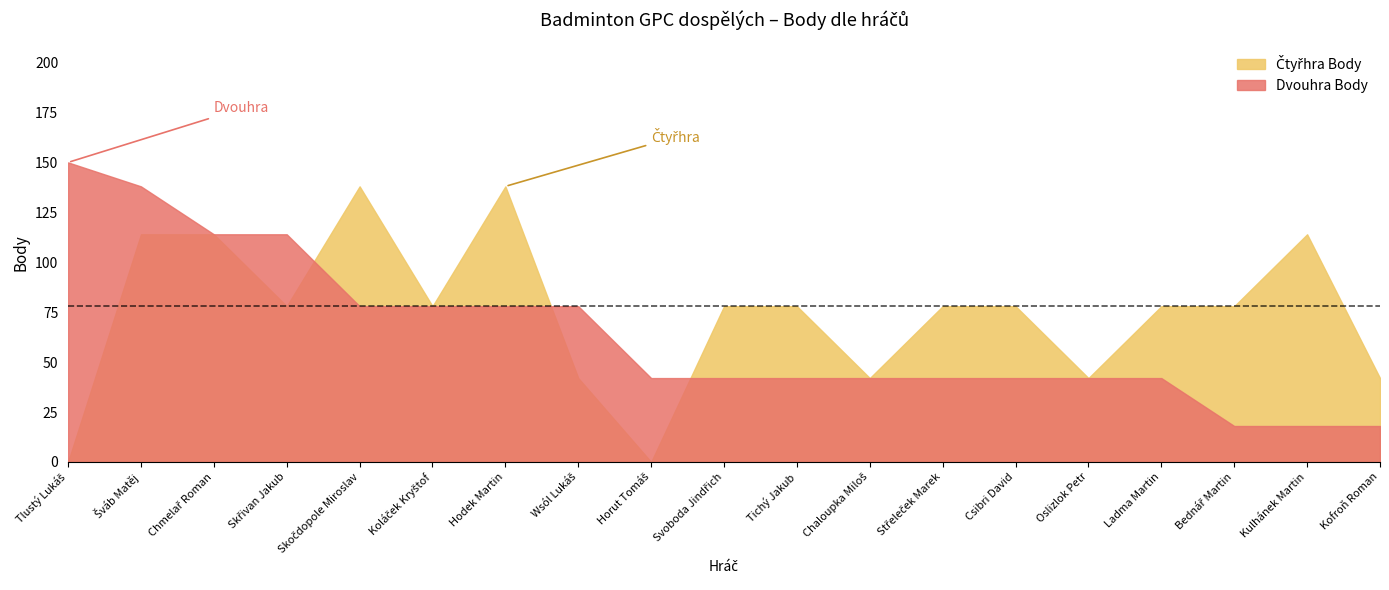

At which label does Dvouhra Body first exceed 42?

Tlustý Lukáš